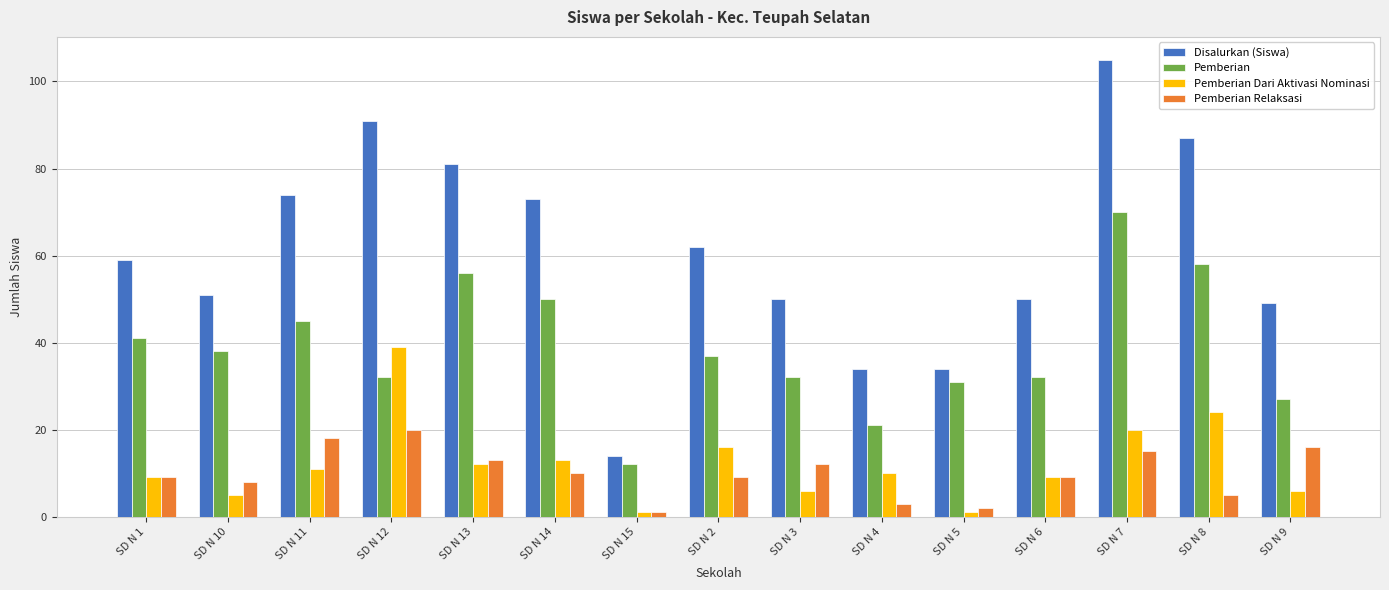

Is the value of Pemberian Dari Aktivasi Nominasi at SD N 5 greater than the value of Pemberian Relaksasi at SD N 6?

No